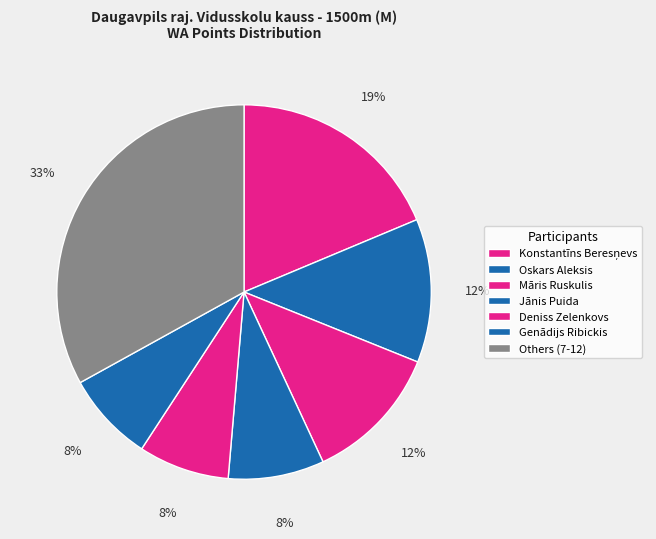

Count the number of slices in the pie.

7